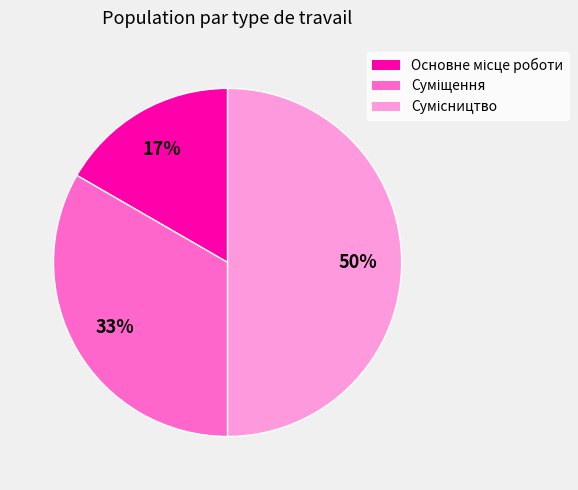

To the nearest percent, what is the difference between the largest and smallest slice percentages?

33%